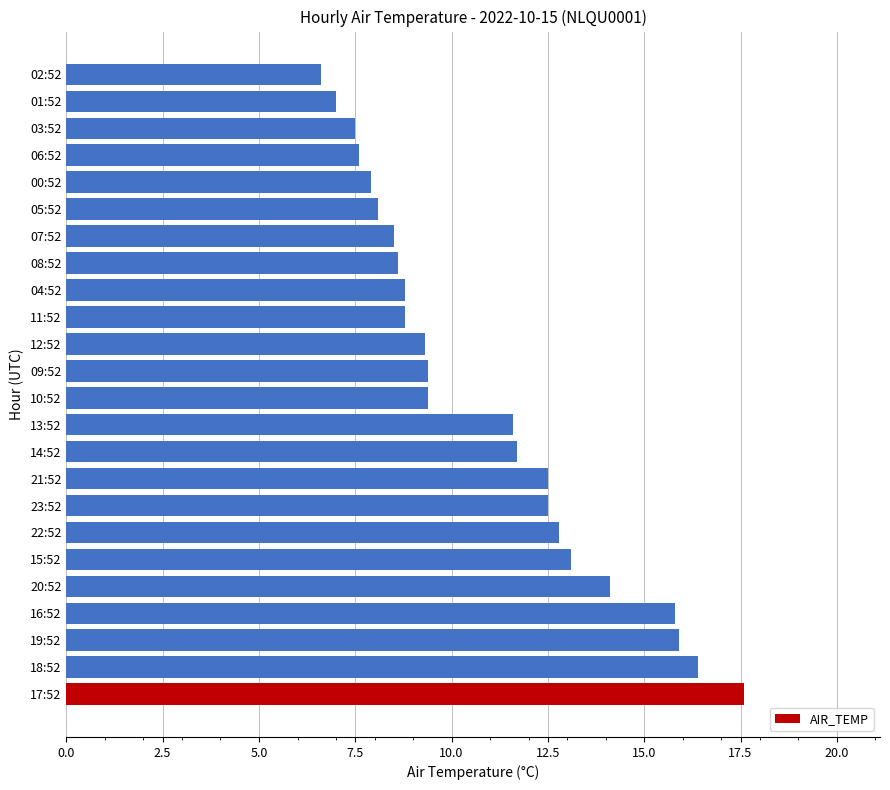

What is the difference between the maximum and minimum values?

11.0